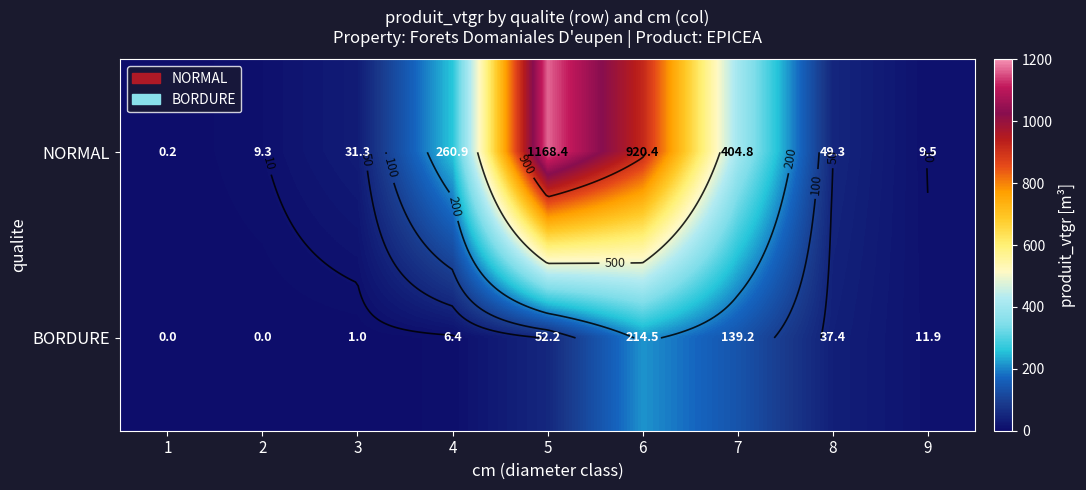

Which series has the largest total across all categories?

NORMAL